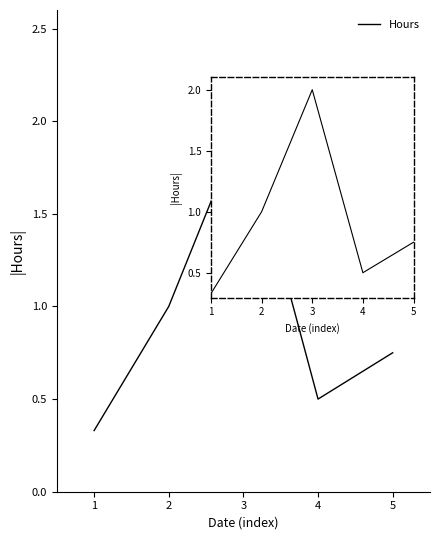

Where is the data nearest to the value 1?

2